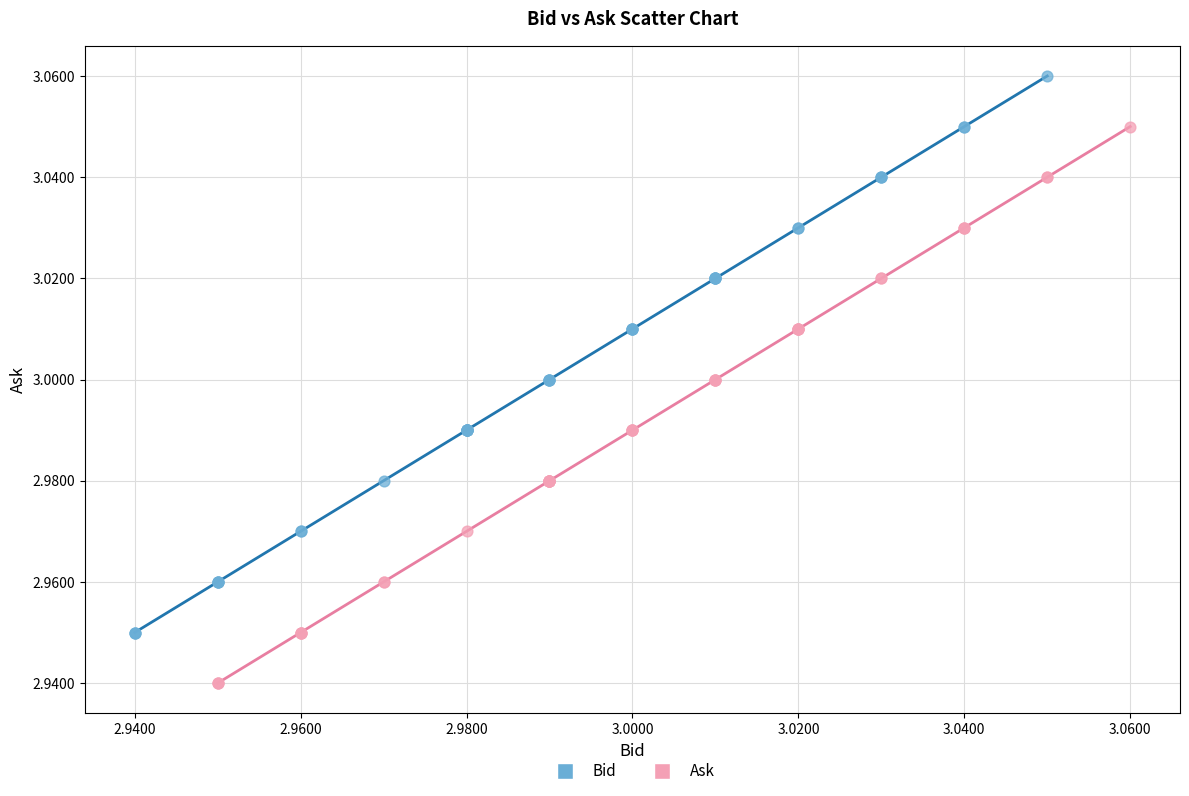

Which series reaches the minimum Y coordinate?

Ask